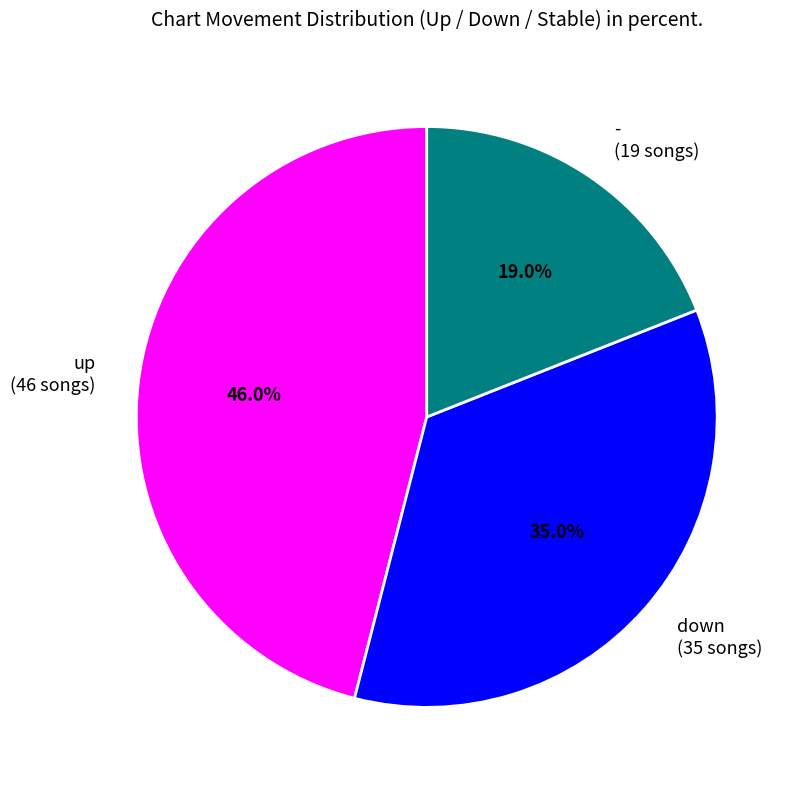

Approximately how many times larger is the value at - compared to down?

0.5